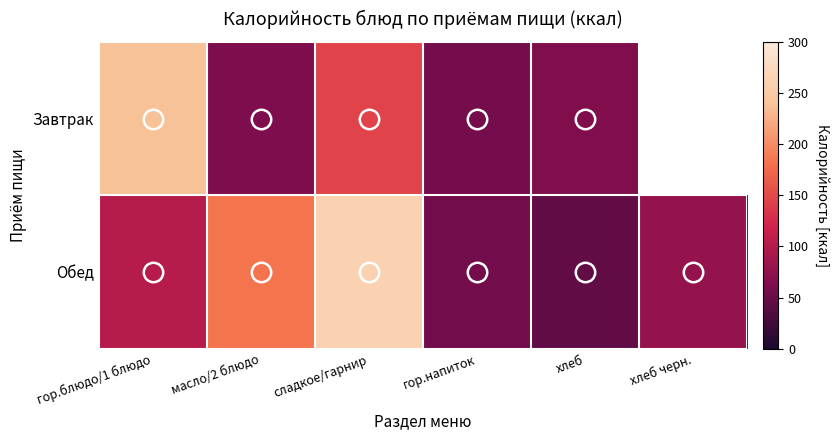

At which category does the chart reach its peak across all series?

сладкое/гарнир